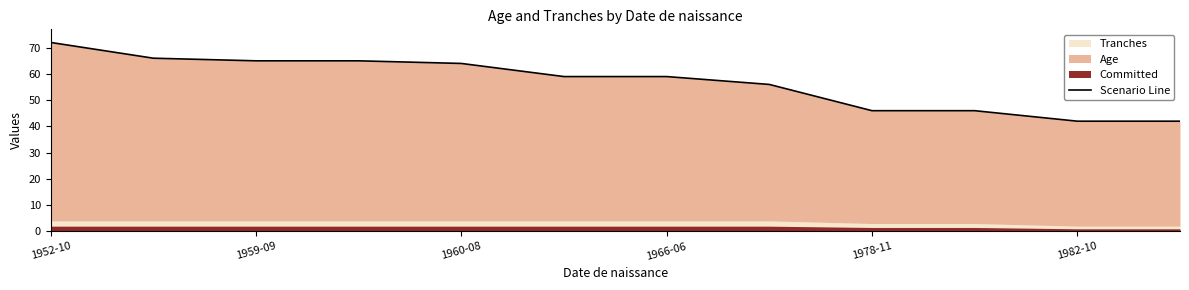

Does the chart display data point markers on the line(s)?

No